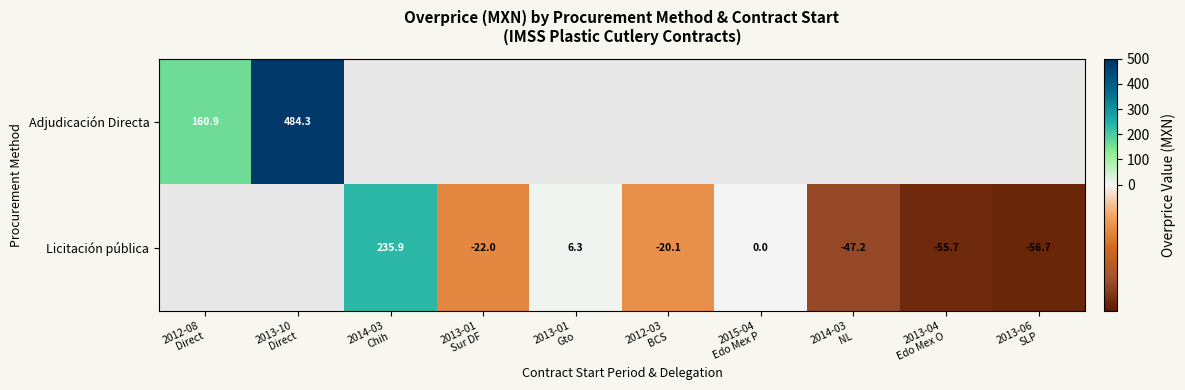

Count the number of data series in this chart.

2